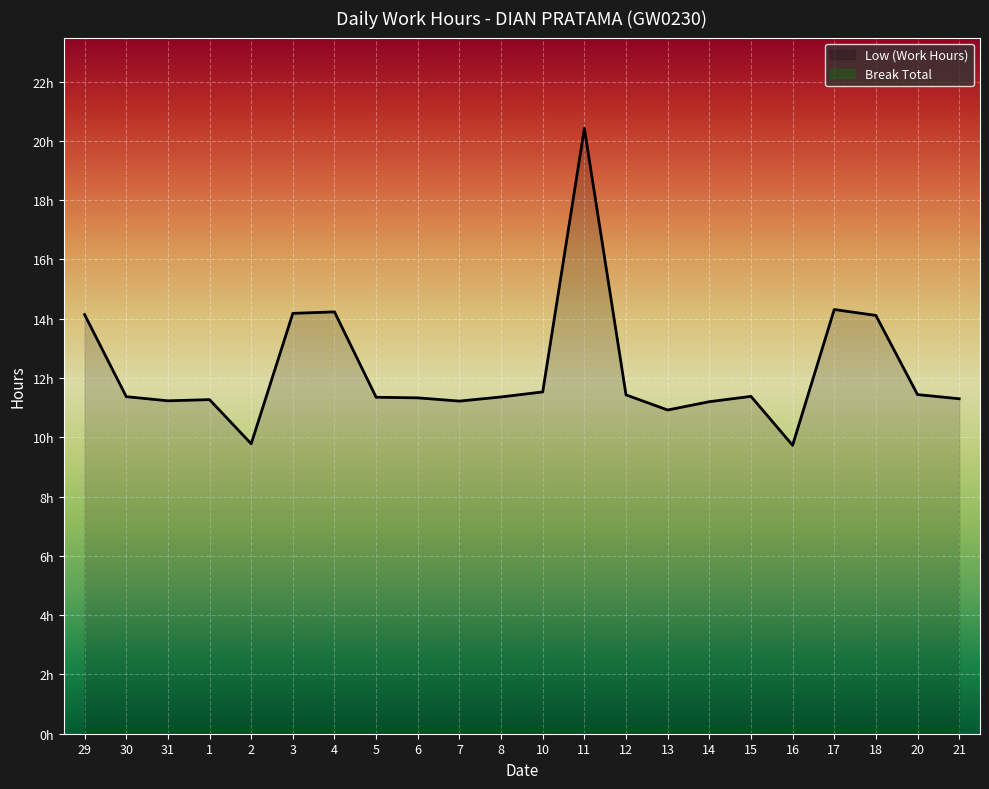

At which category does the data reach its first local peak?

1